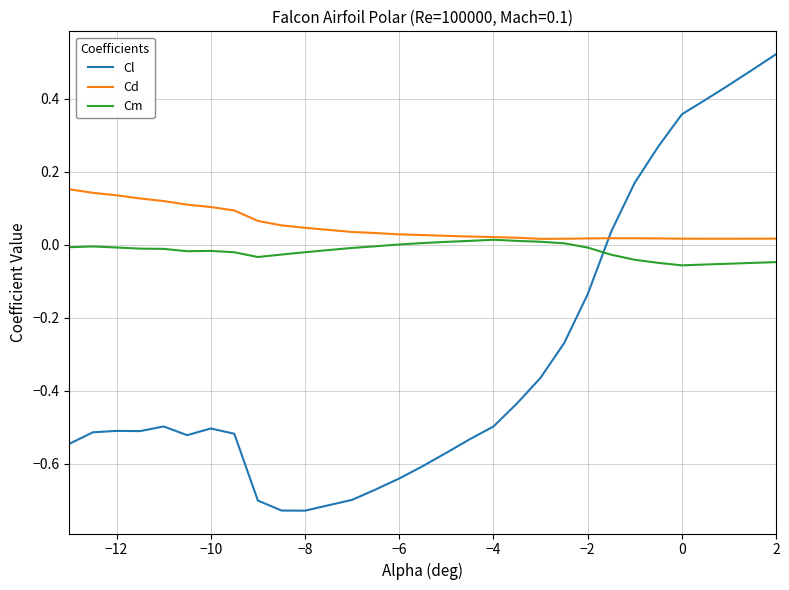

How many intersections are there between Cd and Cl?

1